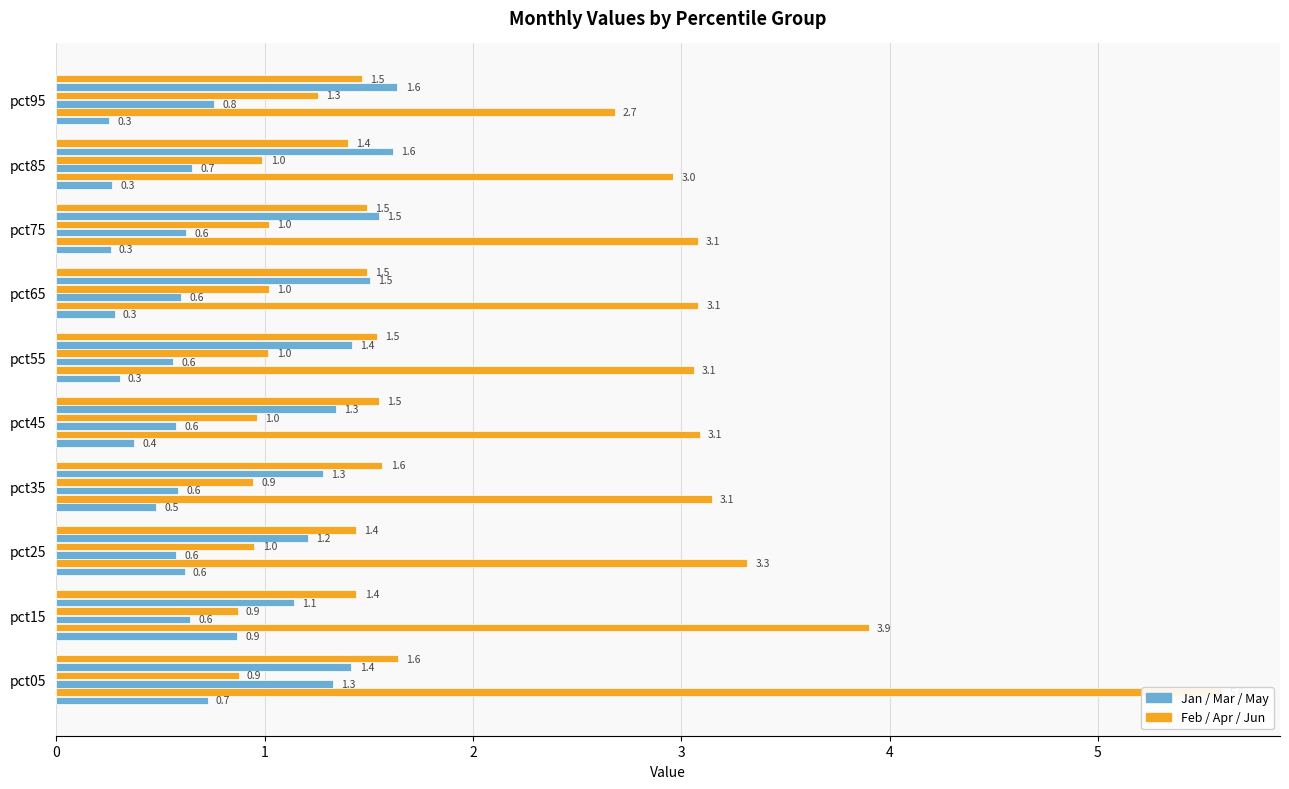

Reading left to right, list all the values displayed in this chart.

Jan: 0.7	0.9	0.6	0.5	0.4	0.3	0.3	0.3	0.3	0.3
Feb: 5.6	3.9	3.3	3.1	3.1	3.1	3.1	3.1	3.0	2.7
Mar: 1.3	0.6	0.6	0.6	0.6	0.6	0.6	0.6	0.7	0.8
Apr: 0.9	0.9	1.0	0.9	1.0	1.0	1.0	1.0	1.0	1.3
May: 1.4	1.1	1.2	1.3	1.3	1.4	1.5	1.5	1.6	1.6
Jun: 1.6	1.4	1.4	1.6	1.5	1.5	1.5	1.5	1.4	1.5